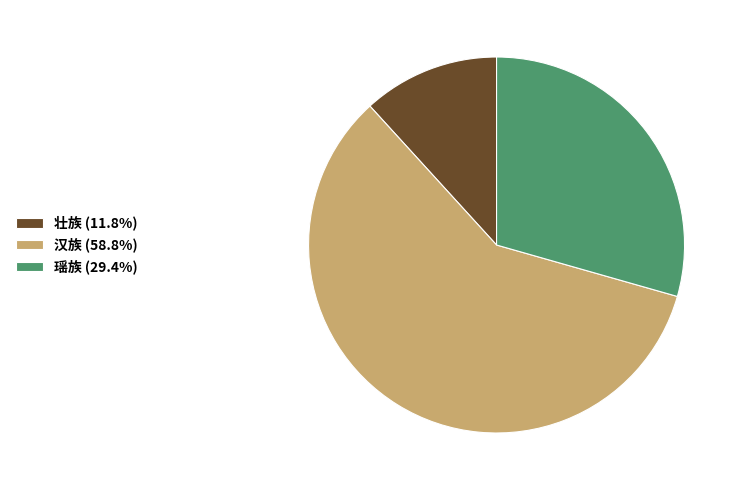

Approximately how many times larger is the value at 壮族 compared to 汉族?

0.2